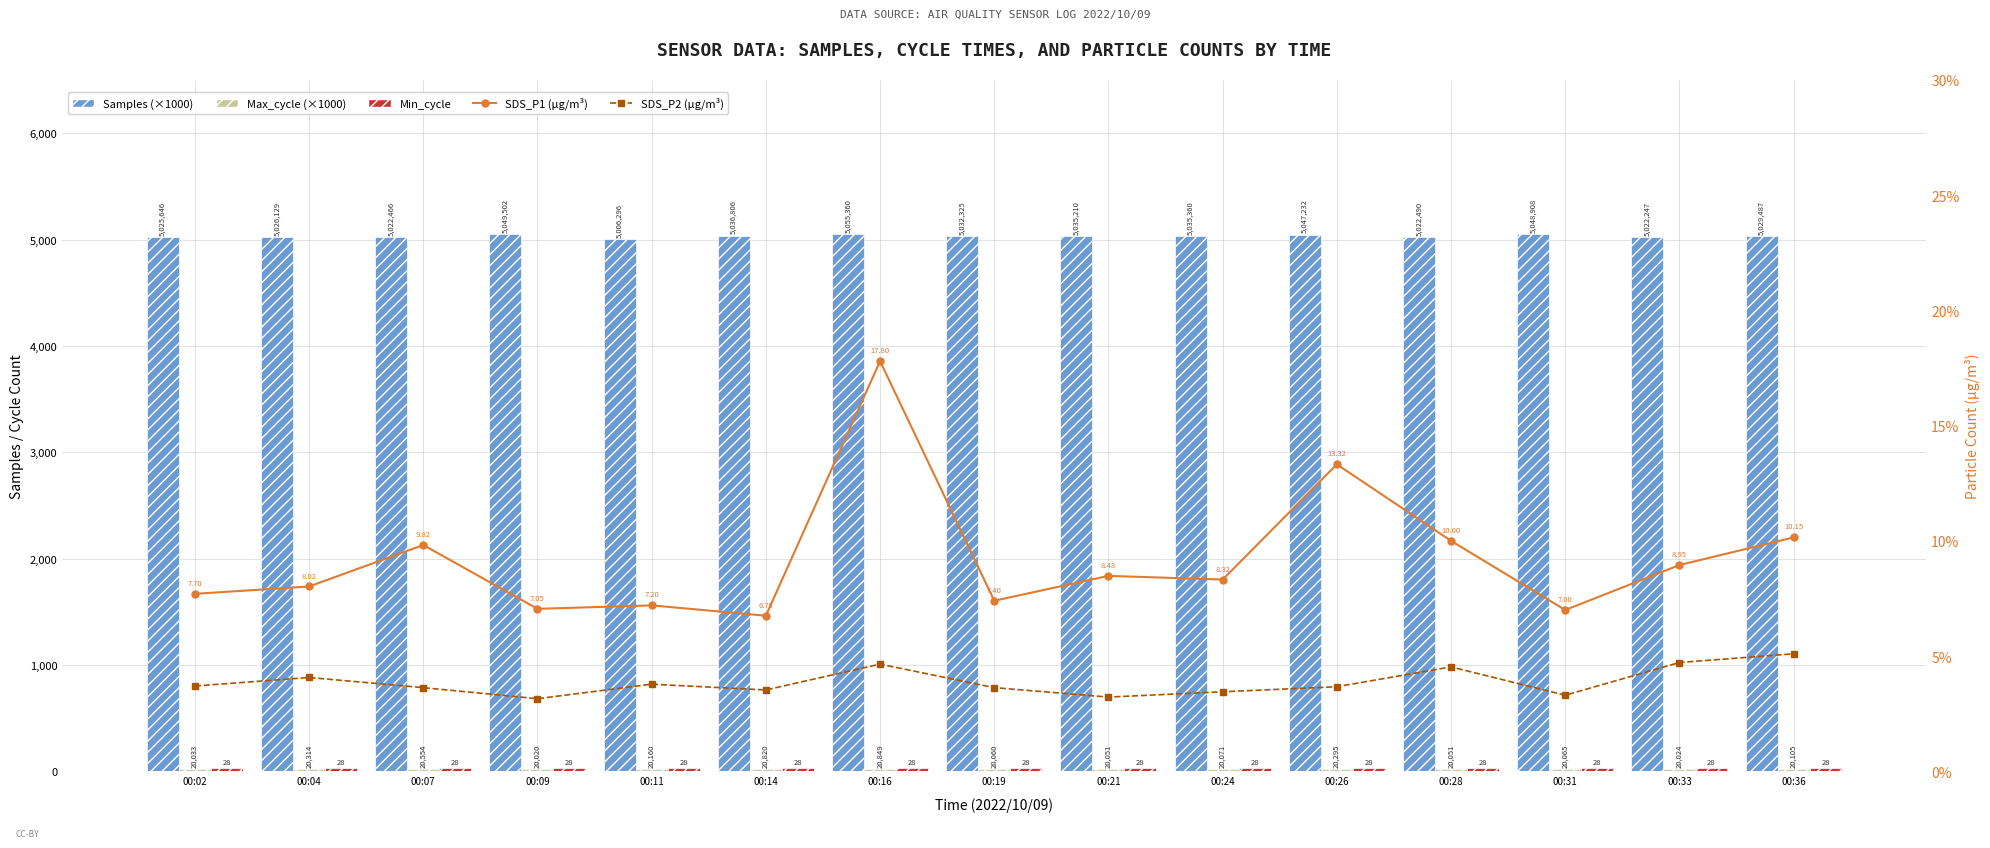

What is the difference between the highest and lowest values at 00:33?

5017.5